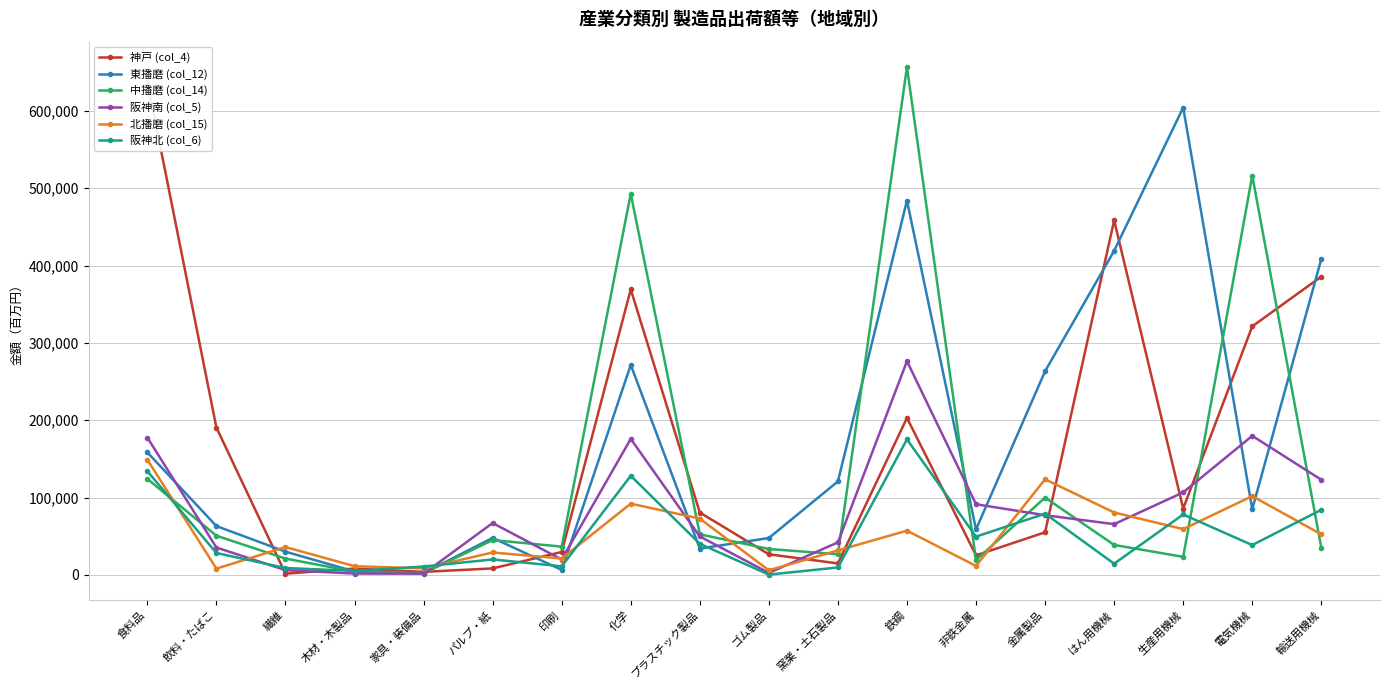

Does the chart have visible grid lines?

Yes